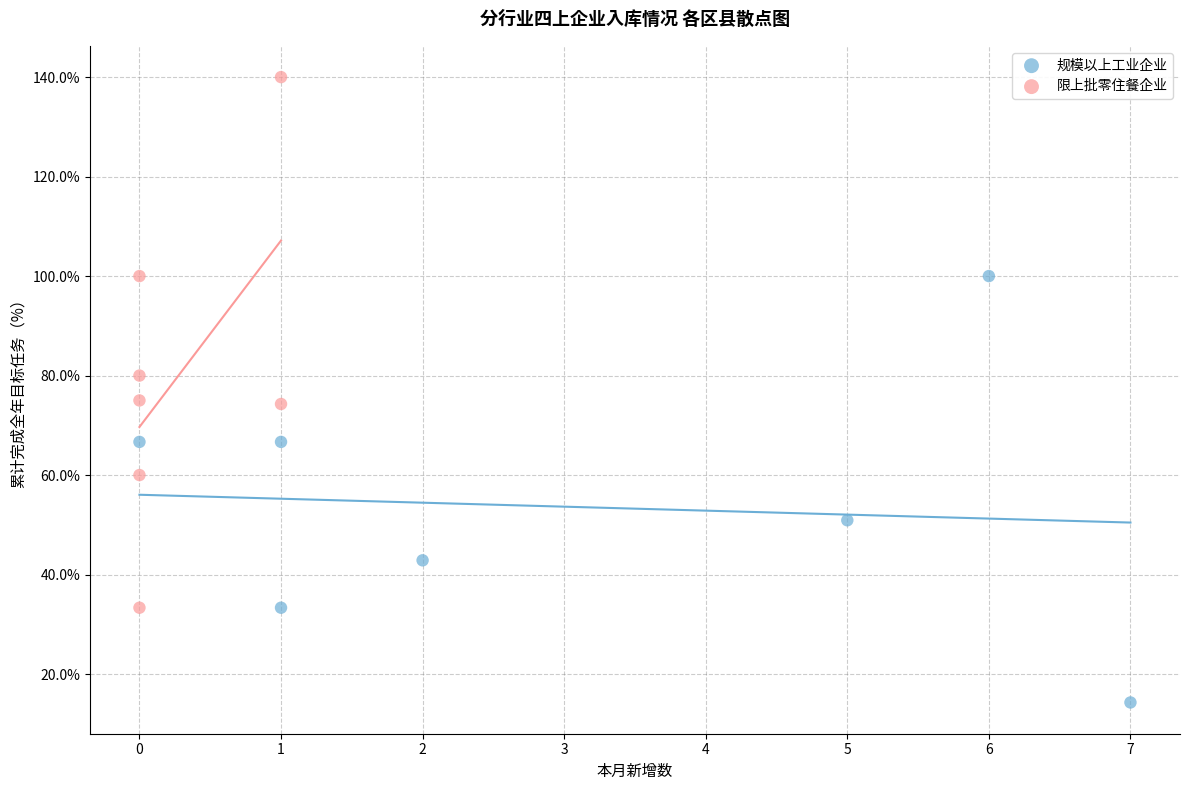

Which series has the largest Y range (max minus min)?

限上批零住餐企业